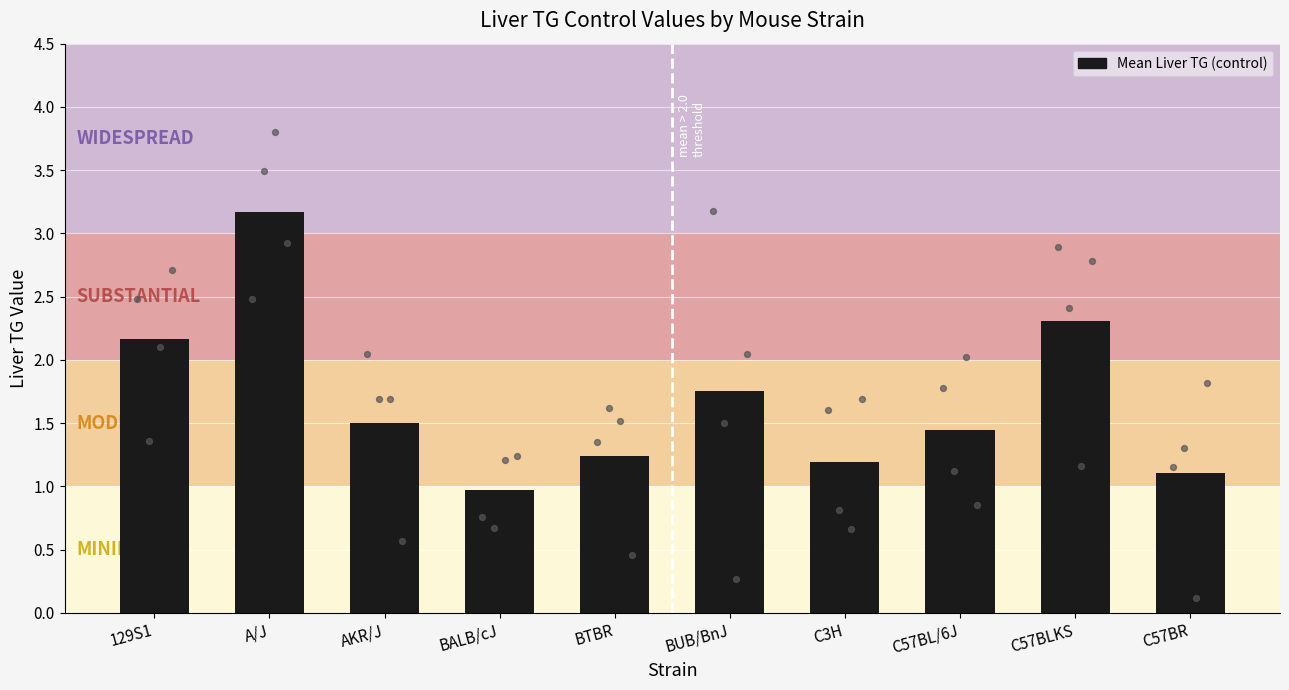

What is the ratio of the value at C57BL/6J to the value at C57BLKS?

0.6